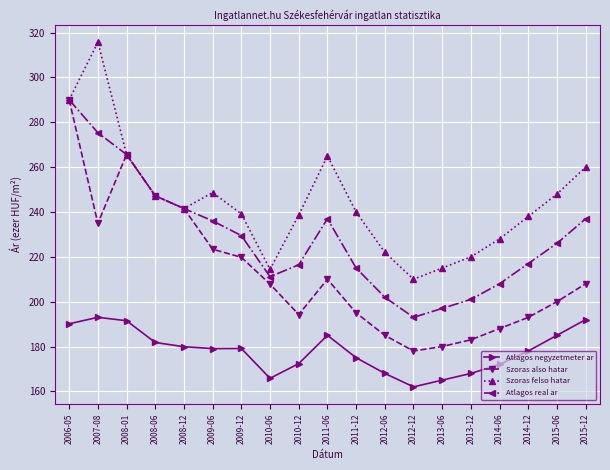

What are all the series names shown in the legend?

Atlagos negyzetmeter ar, Szoras also hatar, Szoras felso hatar, Atlagos real ar